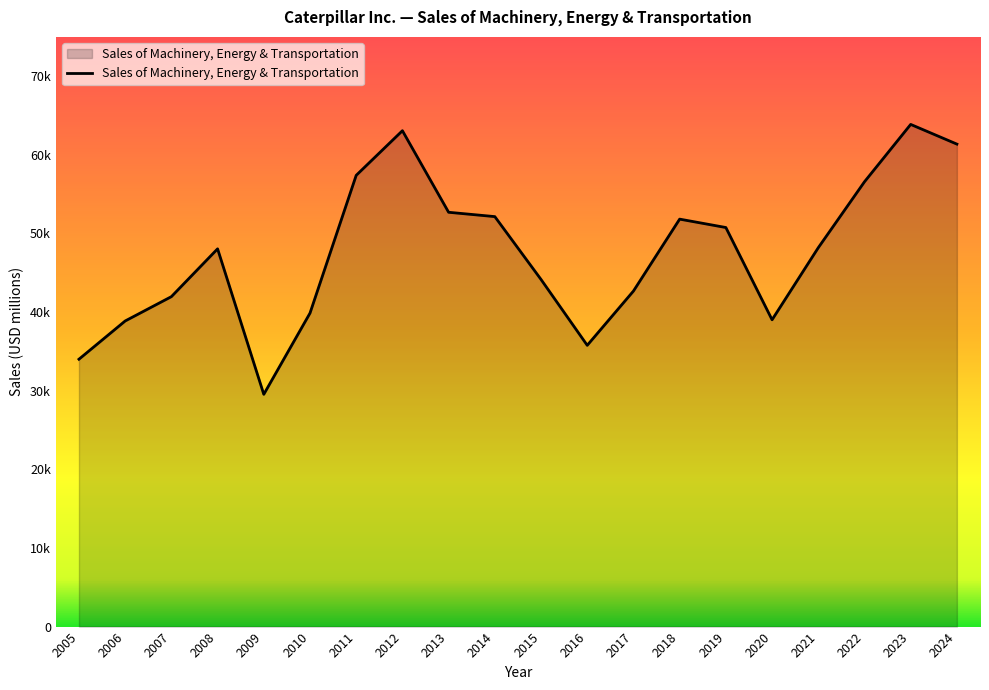

Does the chart display data point markers on the line(s)?

No